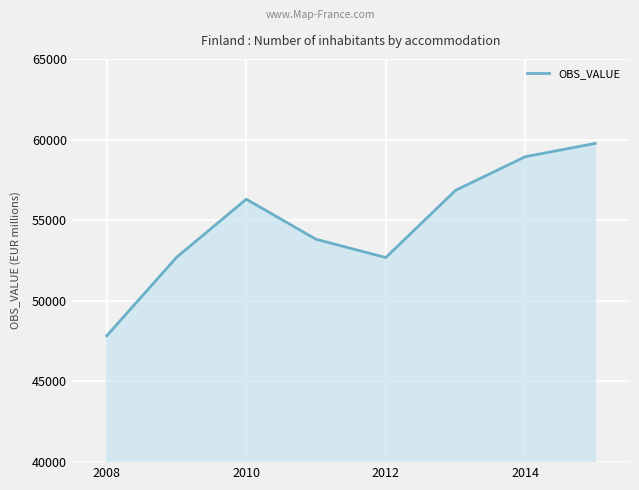

What is the difference between the maximum and second lowest values?

7075